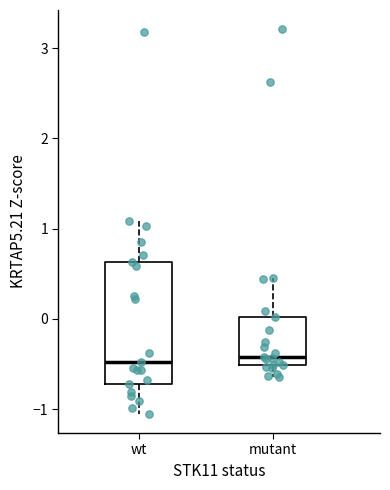

Reading left to right, transcribe this box plot: for each box, give where its median line is, the range the box spans, and where its two whiskers end, as read against the y-axis. The values are not printed on the chart, so give them approximately, as read against the axis.

wt: median -0.5, box -0.7 to 0.6, whiskers -1.1 to 1.1
mutant: median -0.4, box -0.5 to 0.0, whiskers -0.6 to 0.4